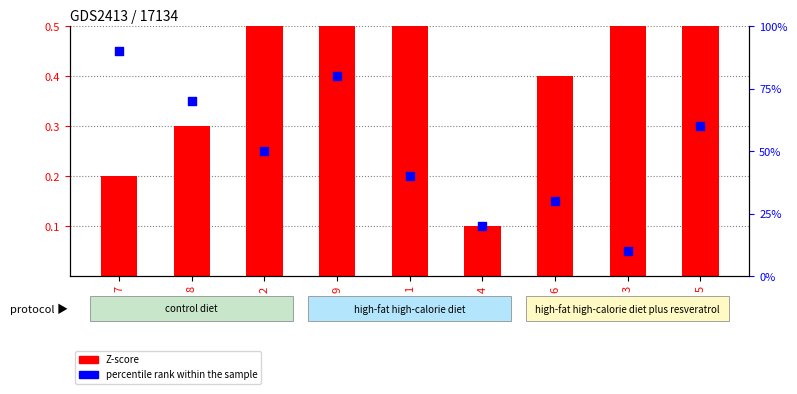

Is the value of percentile rank within the sample at 3 greater than the value of Z-score at 9?

Yes